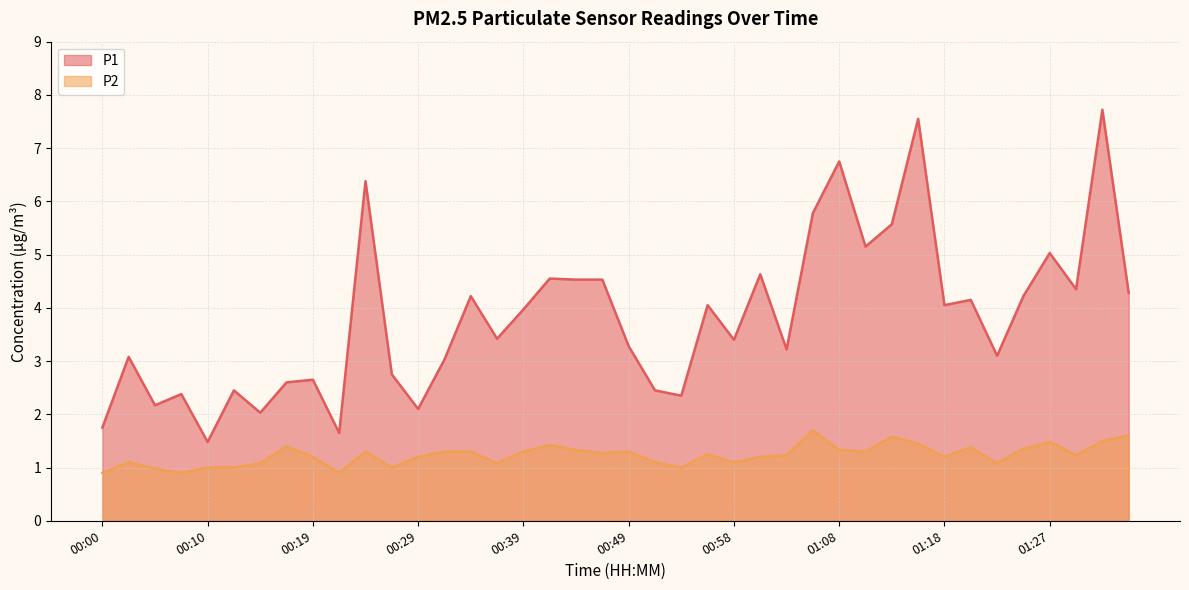

Where is P1 nearest to the value 4?

00:39